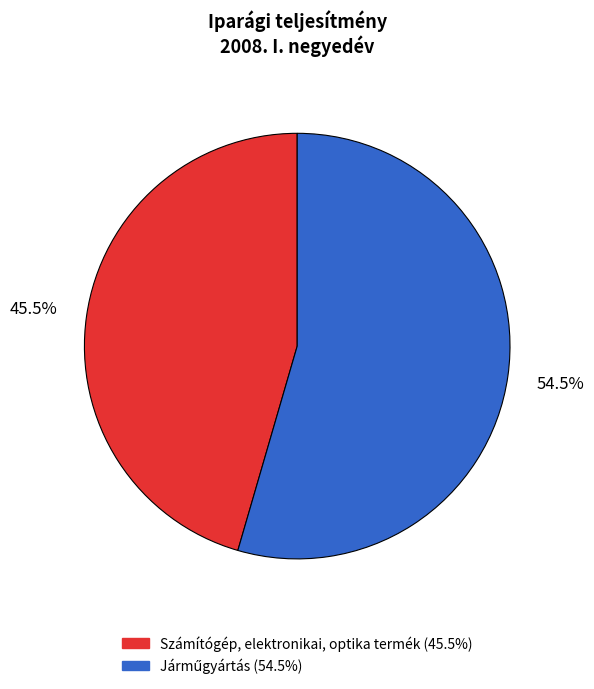

Does any single category account for the majority?

Yes